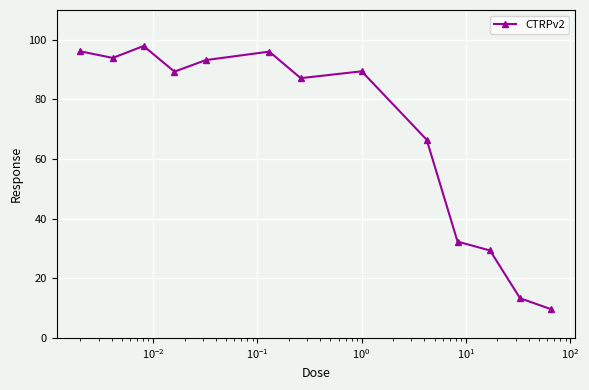

What is the minimum value shown in the chart?

9.6